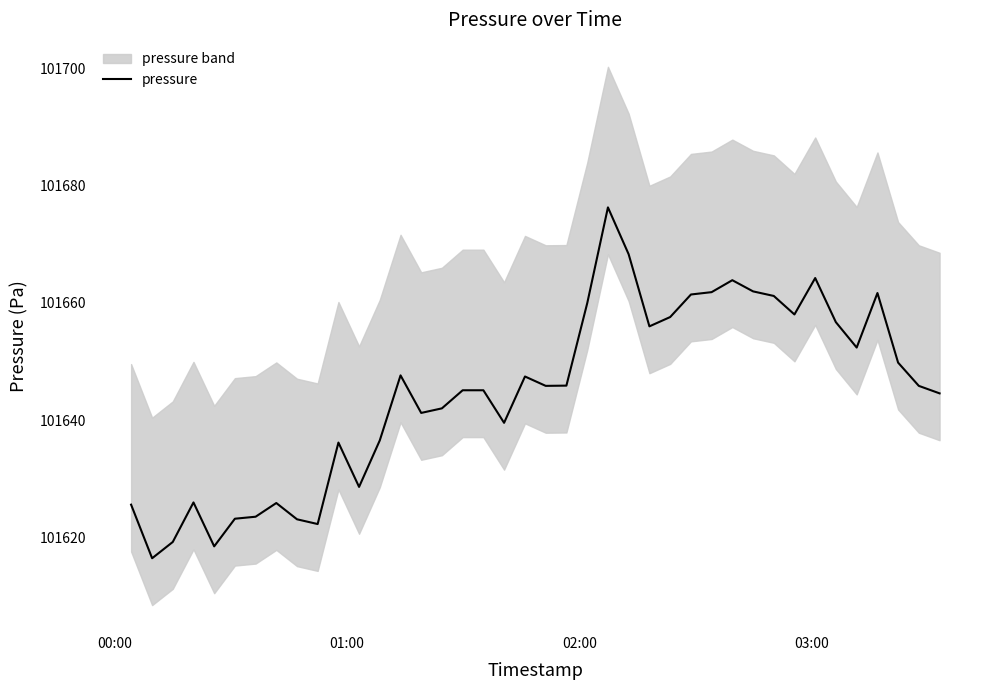

What is the lowest value of the pressure series?

101616.4